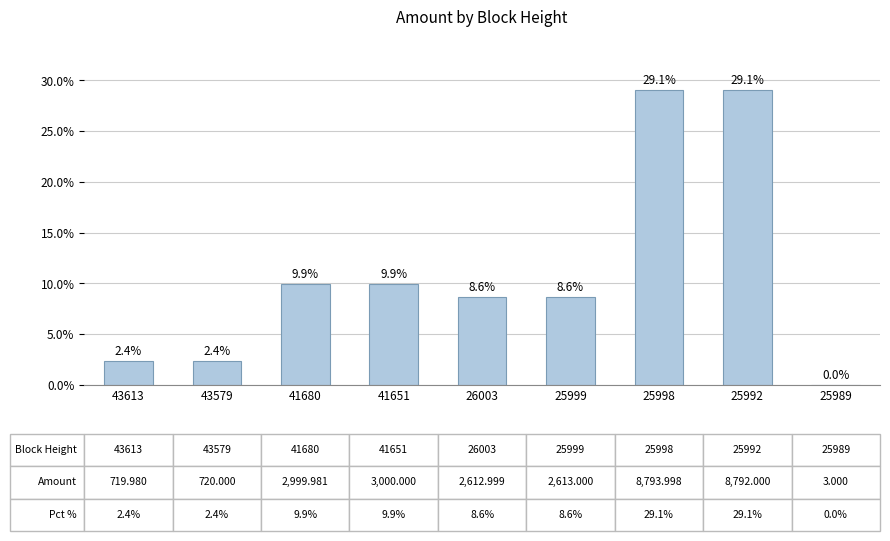

True or false: the data shows 2.4 at 43579.

True